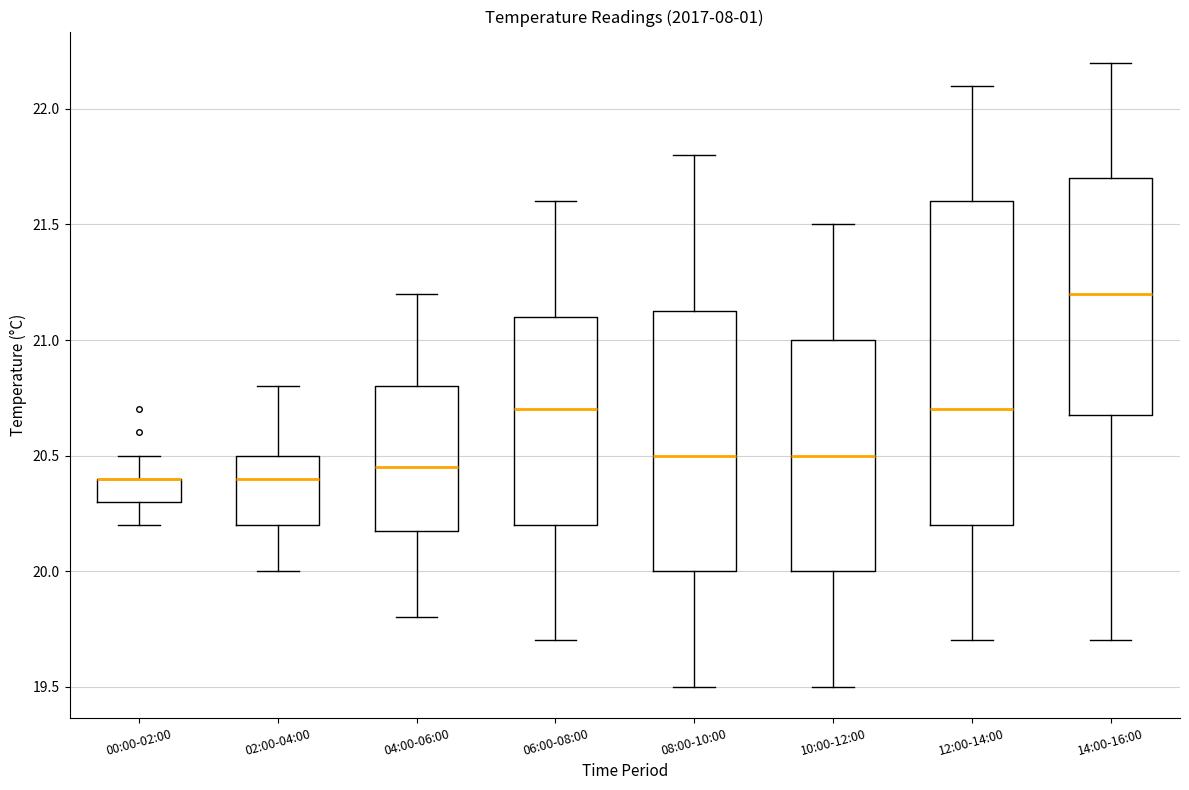

Reading left to right, read every box against the y-axis: the position of its median line, the range the box covers, and the ends of its whiskers. The values are not printed on the chart, so give them approximately, as read against the axis.

00:00-02:00: median 20.40 (drawn on the box's upper edge), box 20.30 to 20.40, whiskers 20.20 to 20.50
02:00-04:00: median 20.40, box 20.20 to 20.50, whiskers 20.00 to 20.80
04:00-06:00: median 20.45, box 20.20 to 20.80, whiskers 19.80 to 21.20
06:00-08:00: median 20.70, box 20.20 to 21.10, whiskers 19.70 to 21.60
08:00-10:00: median 20.50, box 20.00 to 21.15, whiskers 19.50 to 21.80
10:00-12:00: median 20.50, box 20.00 to 21.00, whiskers 19.50 to 21.50
12:00-14:00: median 20.70, box 20.20 to 21.60, whiskers 19.70 to 22.10
14:00-16:00: median 21.20, box 20.70 to 21.70, whiskers 19.70 to 22.20